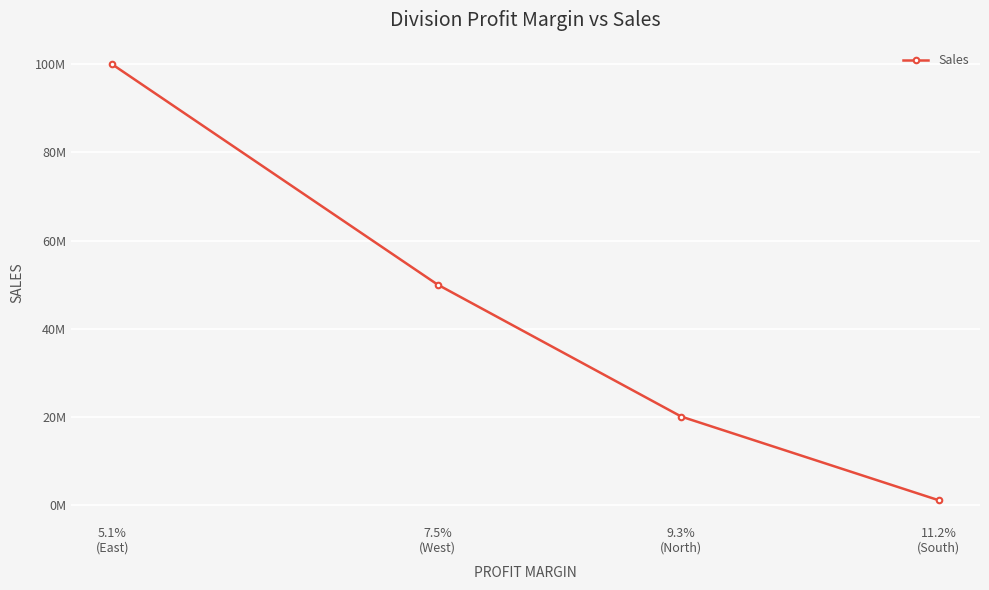

What is the difference between the values at 9.3%
(North) and 5.1%
(East)?

80000000